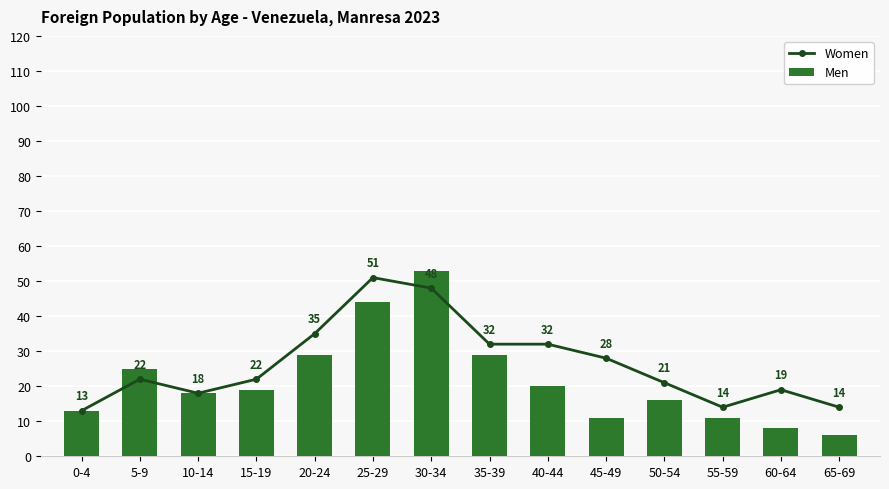

Reading right to left, list all the values displayed in this chart.

Women: 65-69=14	60-64=19	55-59=14	50-54=21	45-49=28	40-44=32	35-39=32	30-34=48	25-29=51	20-24=35	15-19=22	10-14=18	5-9=22	0-4=13
Men: 65-69=6	60-64=8	55-59=11	50-54=16	45-49=11	40-44=20	35-39=29	30-34=53	25-29=44	20-24=29	15-19=19	10-14=18	5-9=25	0-4=13